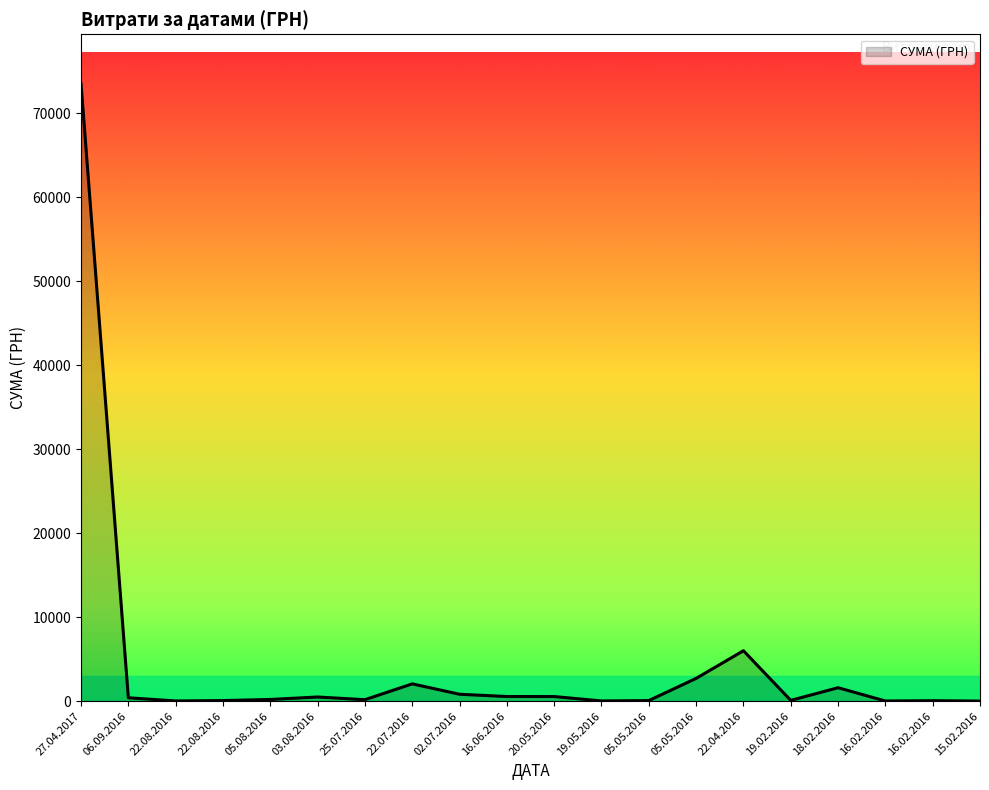

At which label is the value closest to 36748?

22.04.2016